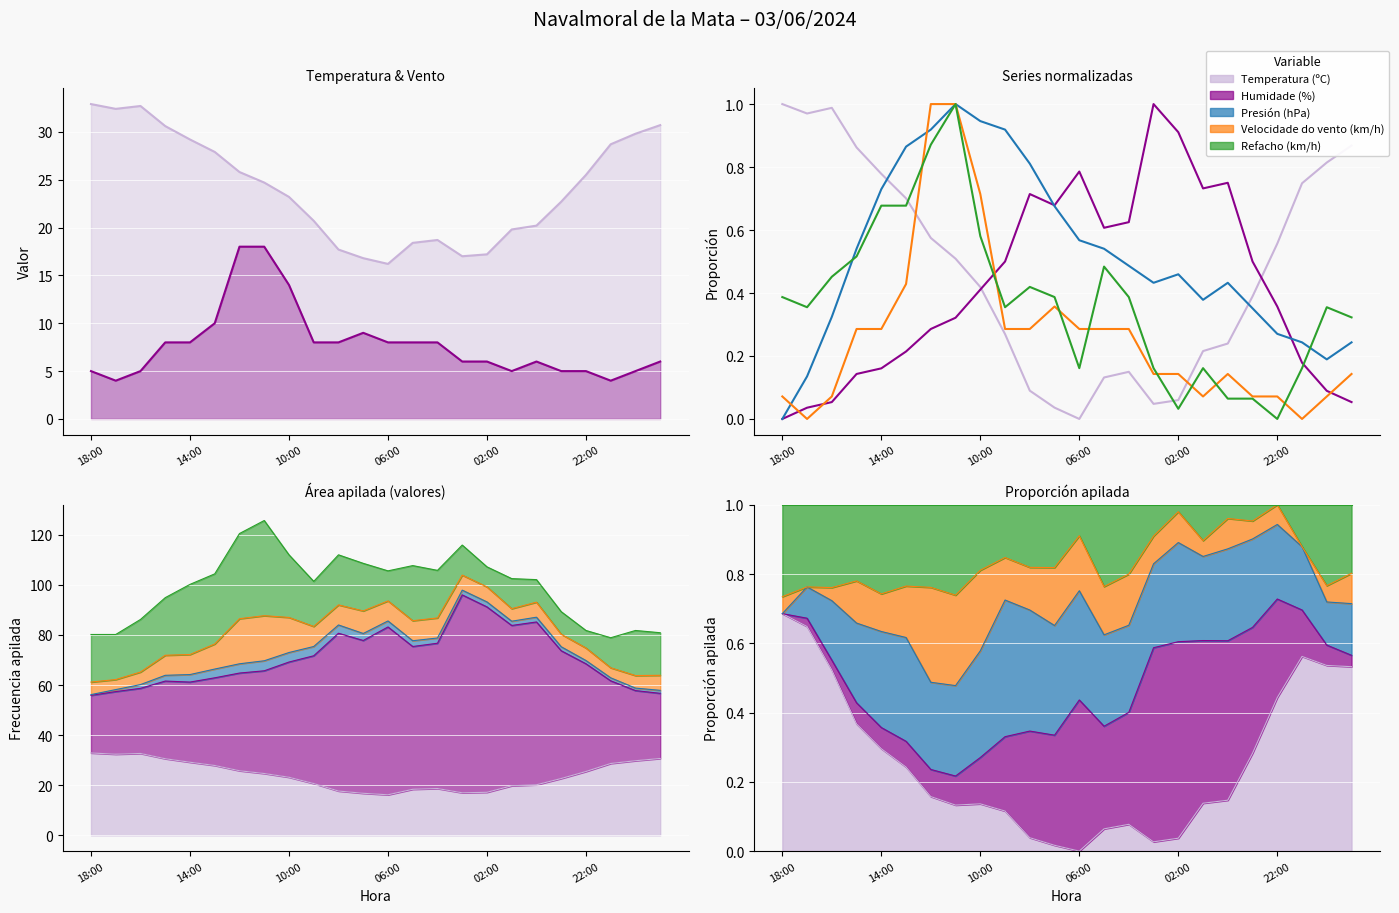

How many interior local peaks does the Humidade (%) series have?

4